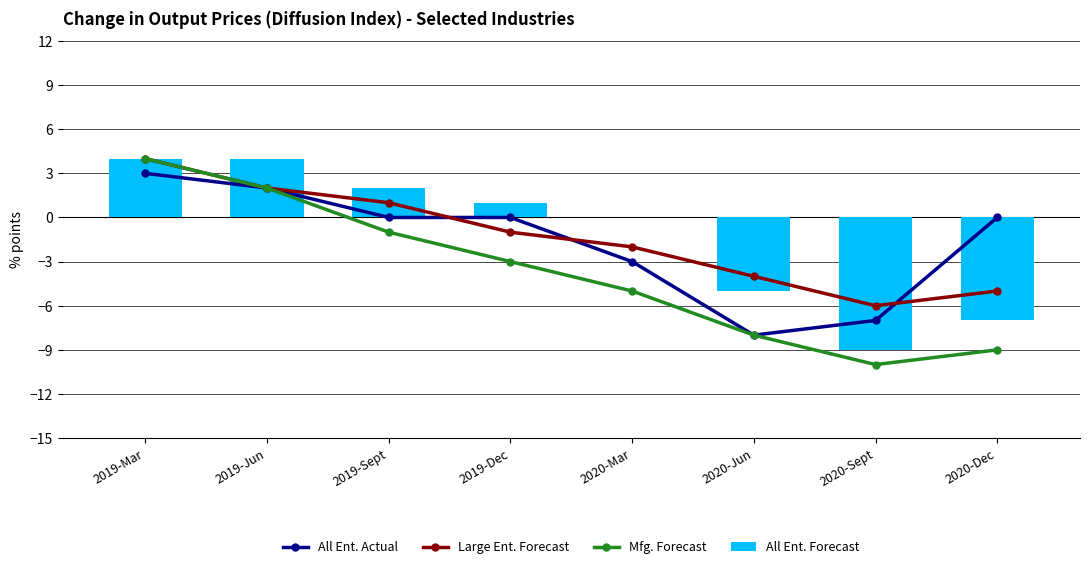

True or false: All Ent. Actual has a value of -2 at 2020-Sept.

False